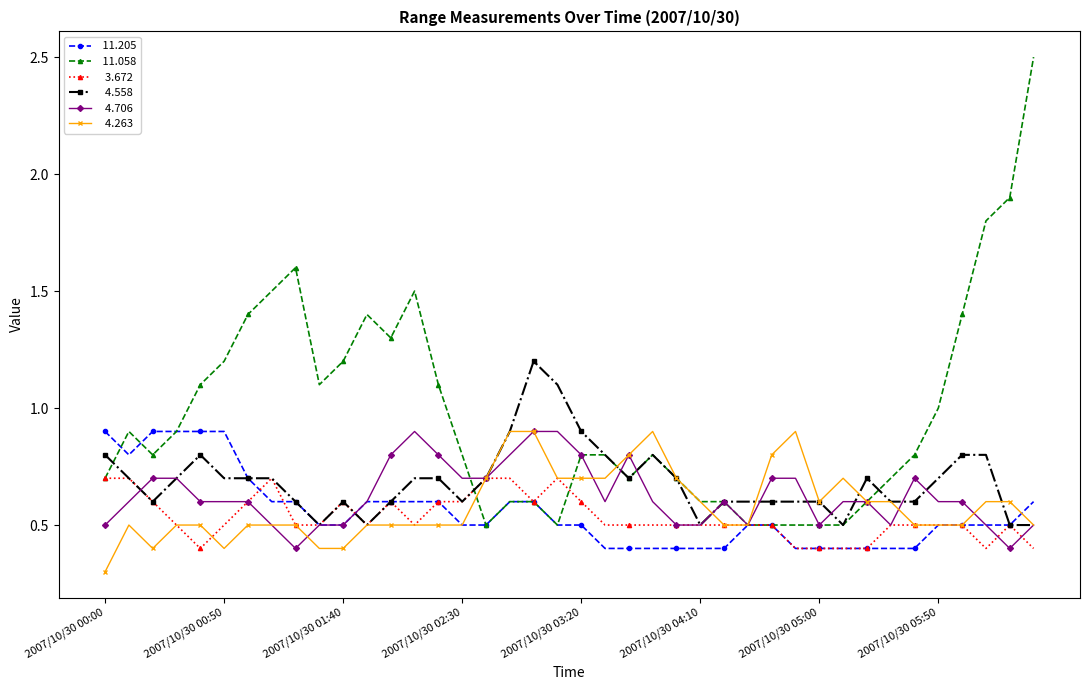

What is the maximum value shown in the chart?

2.5